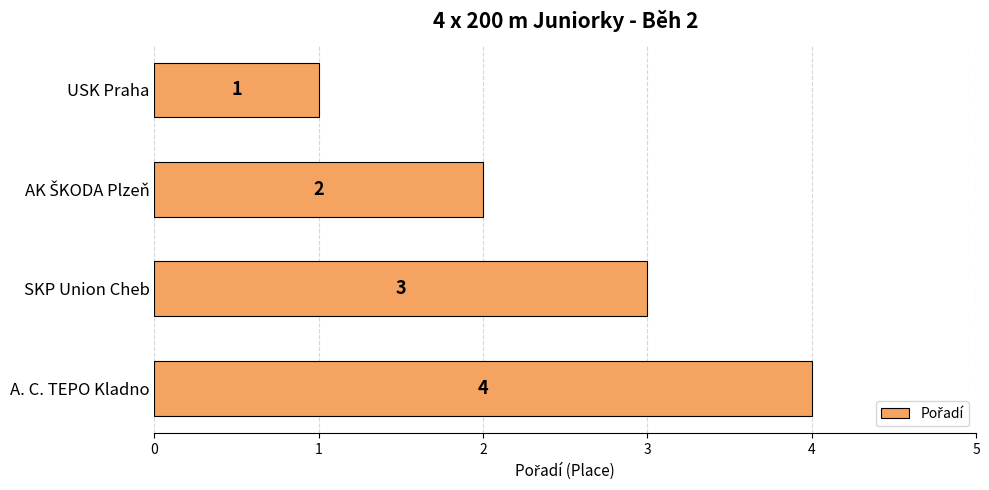

What is the difference between the maximum and minimum values?

3